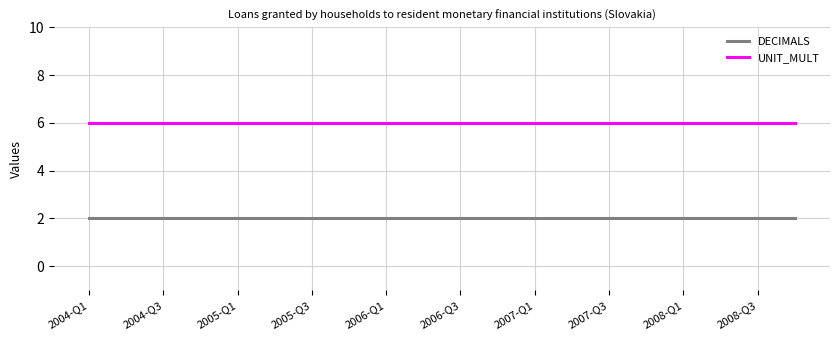

Which series has the largest total across all categories?

UNIT_MULT